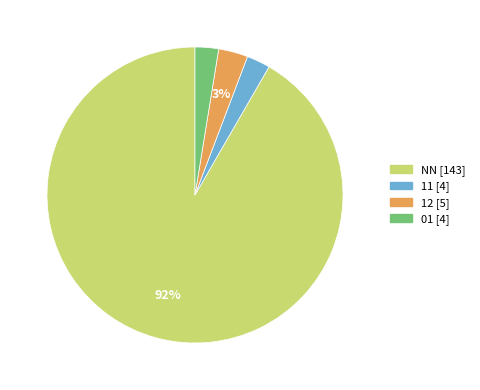

Is there any slice that represents more than half of the pie?

Yes